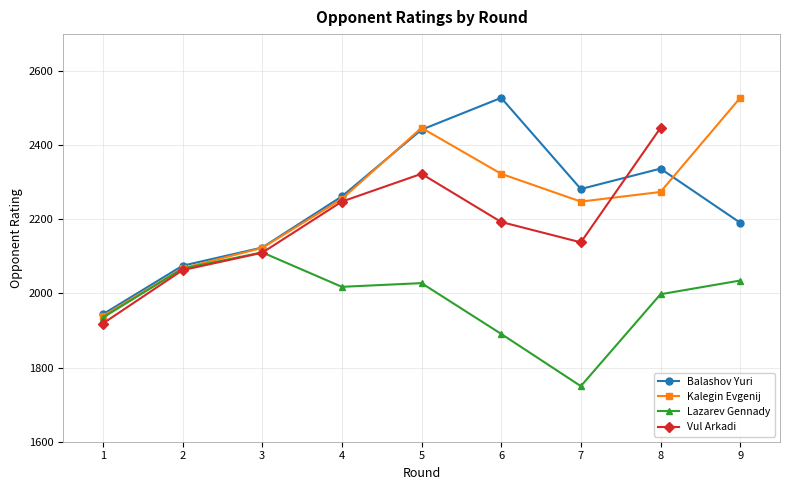

What is the minimum value shown in the chart?

1750